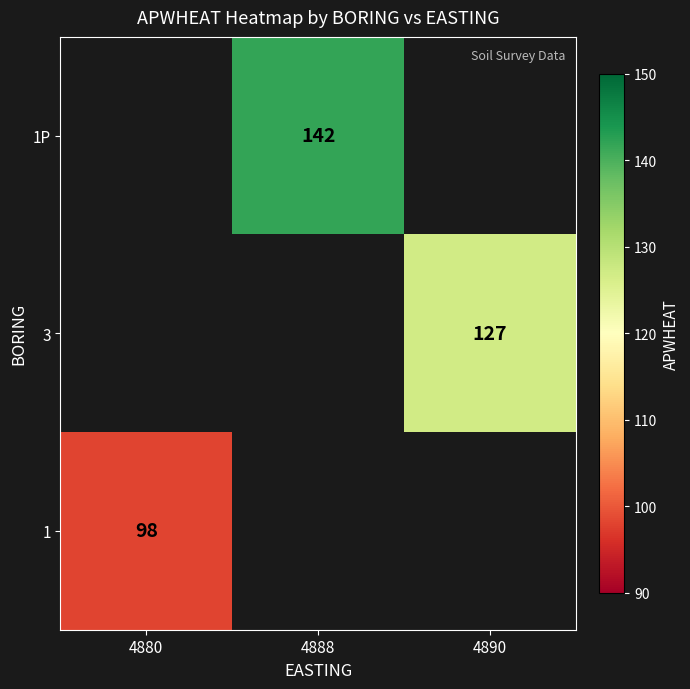

Is it true that 3 equals 55 at 4890?

False